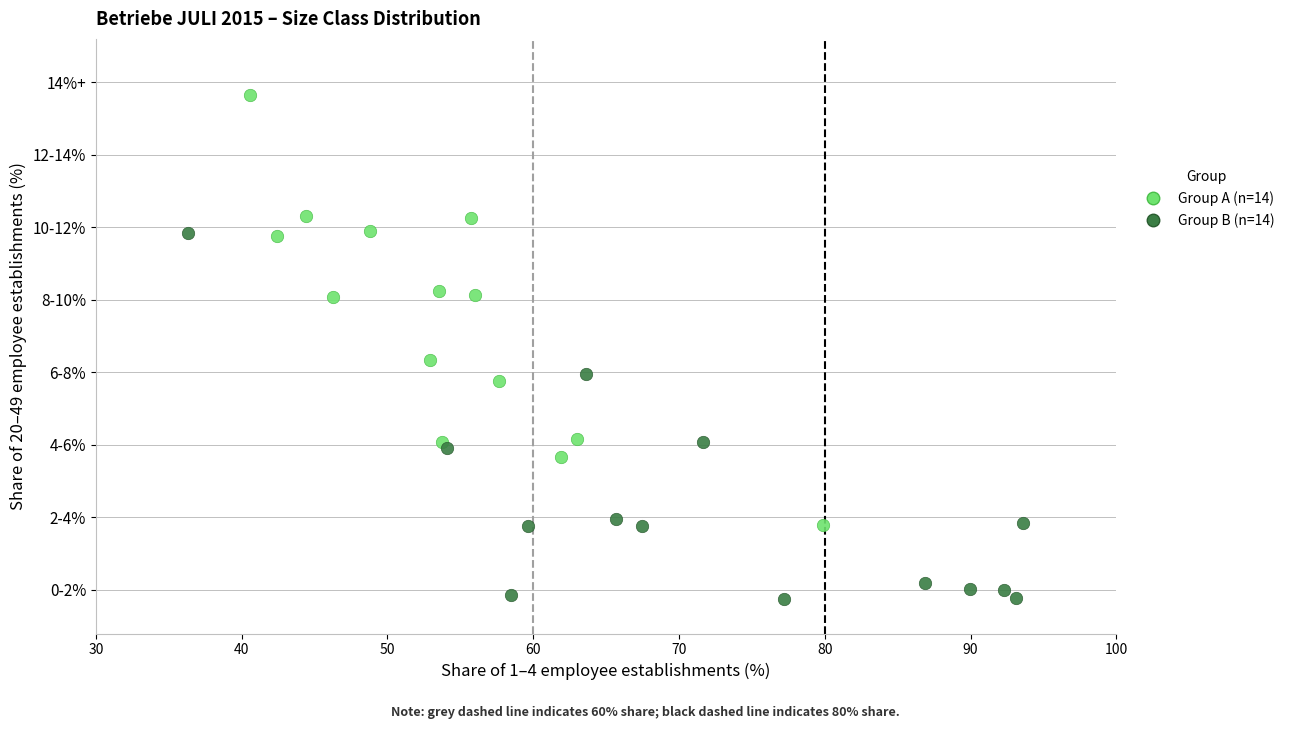

Which series reaches the minimum Y coordinate?

Group B (n=14)